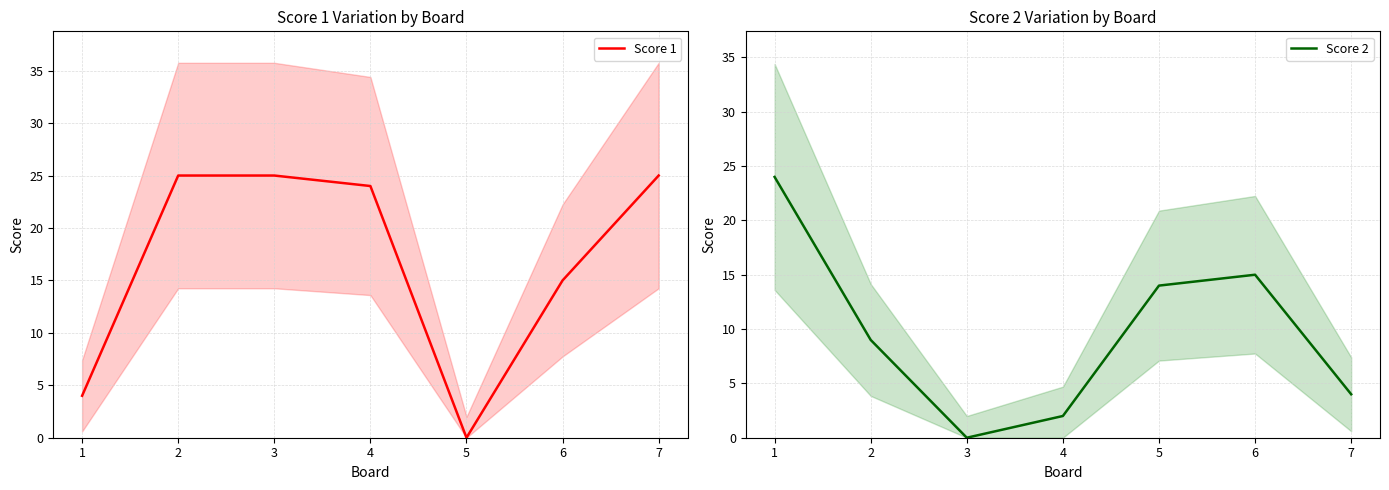

Reading right to left, transcribe all the data shown in this chart.

Score 1: 25	15	0	24	25	25	4
Score 2: 4	15	14	2	0	9	24